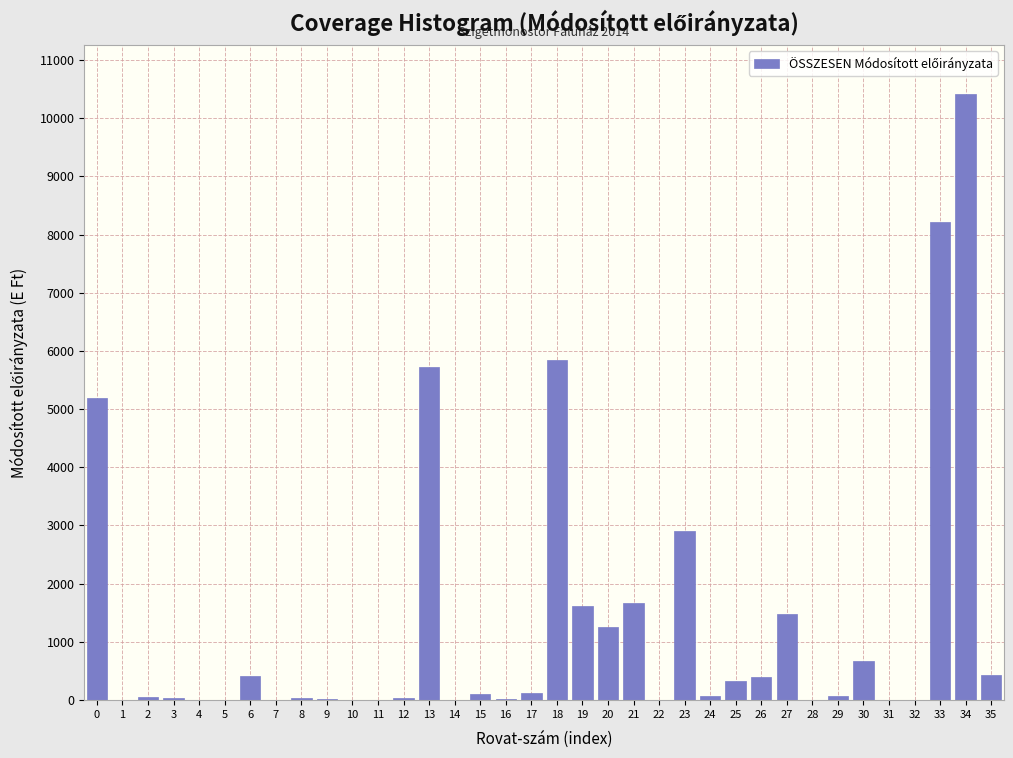

The value at 35 is 420. True or false?

True